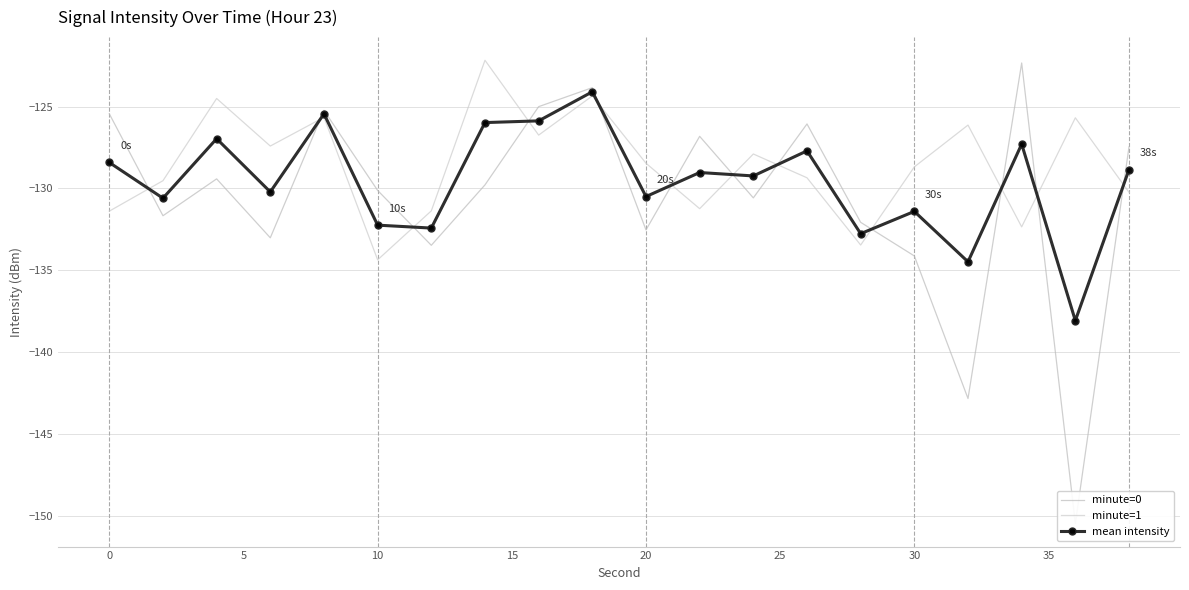

What is the smallest value displayed?

-150.5